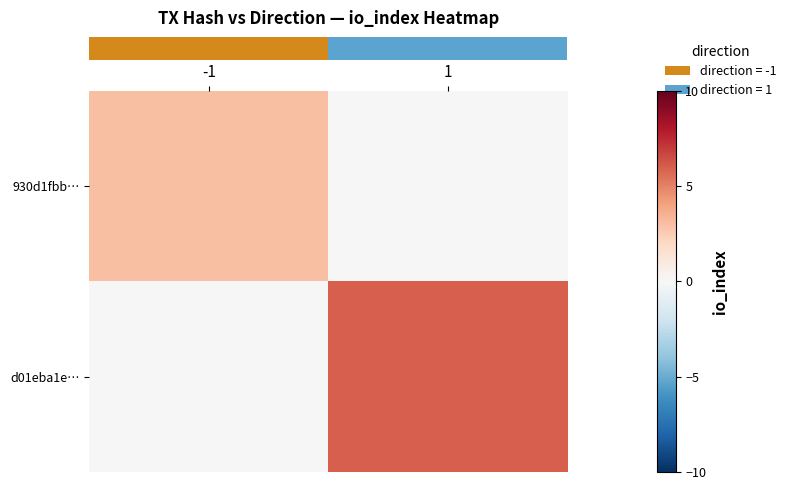

List the series in order of their peak value, highest first.

row_1, row_0